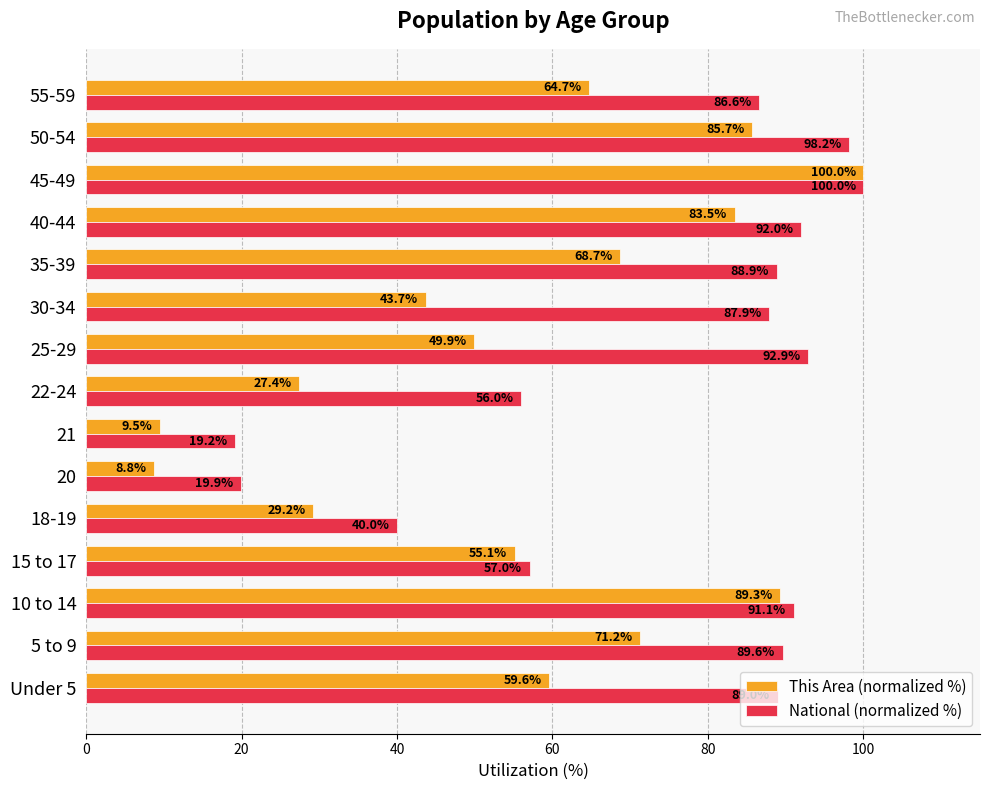

What is the maximum value for National (normalized %)?

100.0